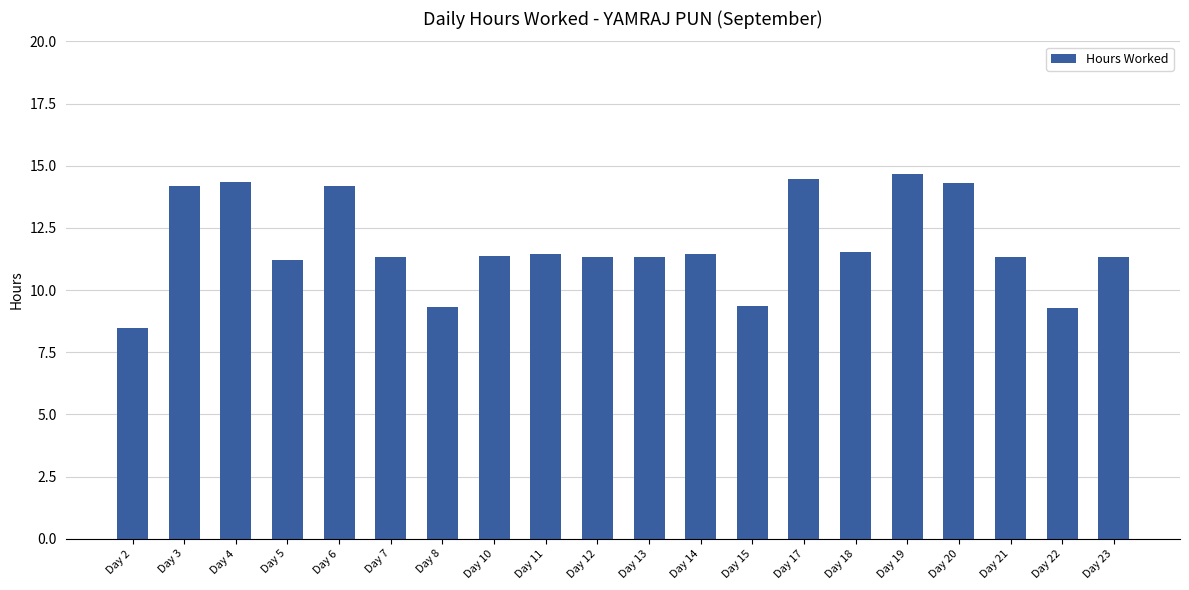

True or false: the data shows 5.0 at Day 22.

False